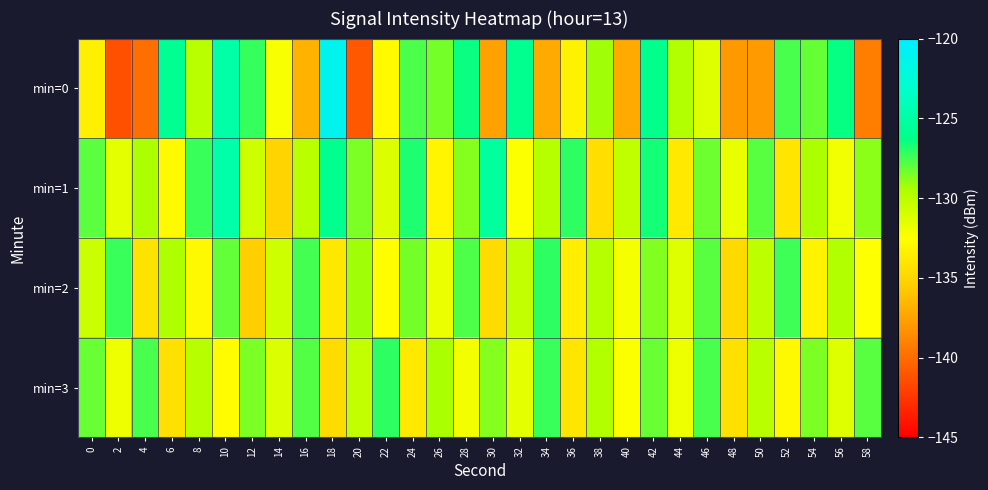

What is the difference between the highest and lowest values at 38?

5.3